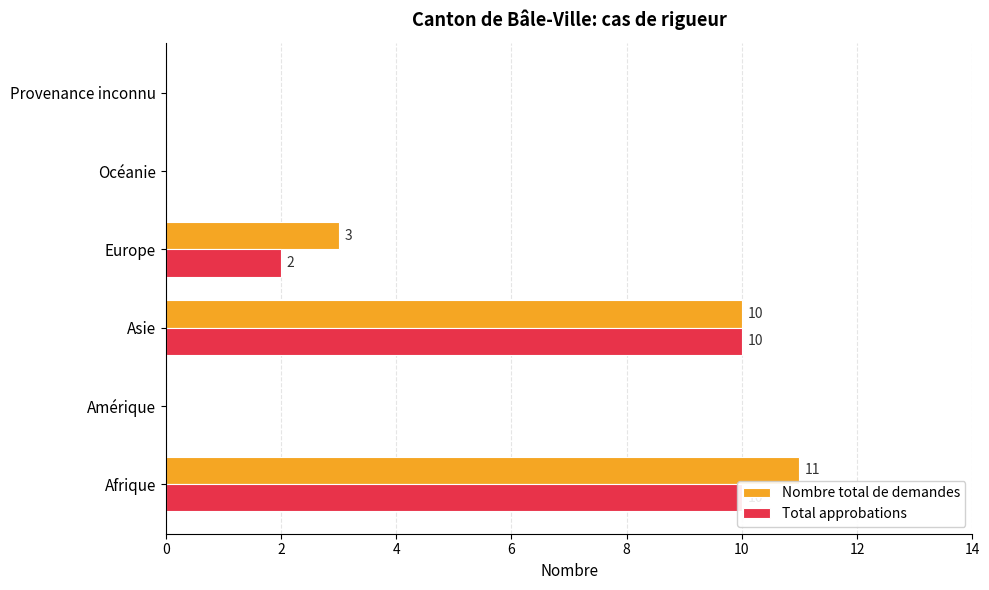

Is the value of Nombre total de demandes at Provenance inconnu greater than the value of Total approbations at Asie?

No